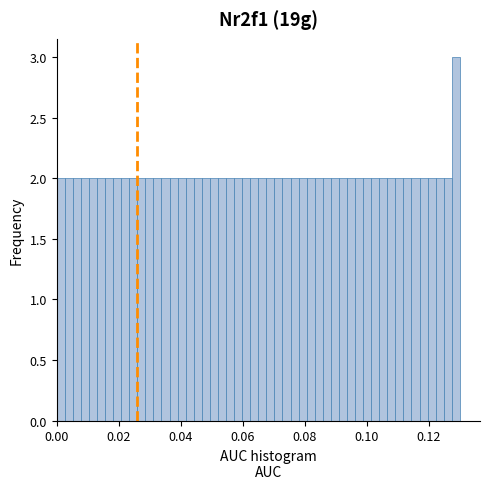

Read against the x-axis, roughly where is the centre of the tallest bar?

0.128